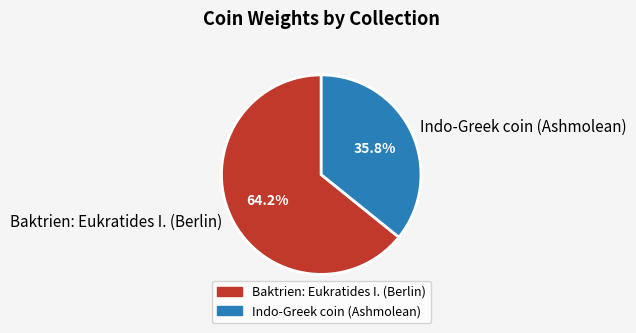

To the nearest percent, what is the difference between the Baktrien: Eukratides I. (Berlin) and Indo-Greek coin (Ashmolean) slice percentages?

28%